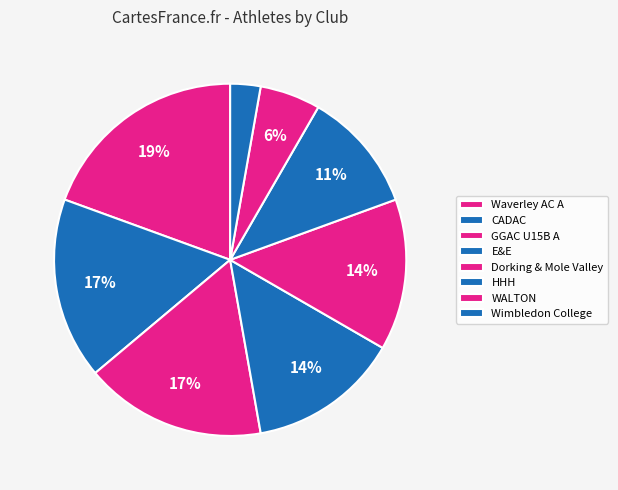

How many slices are in this pie chart?

8